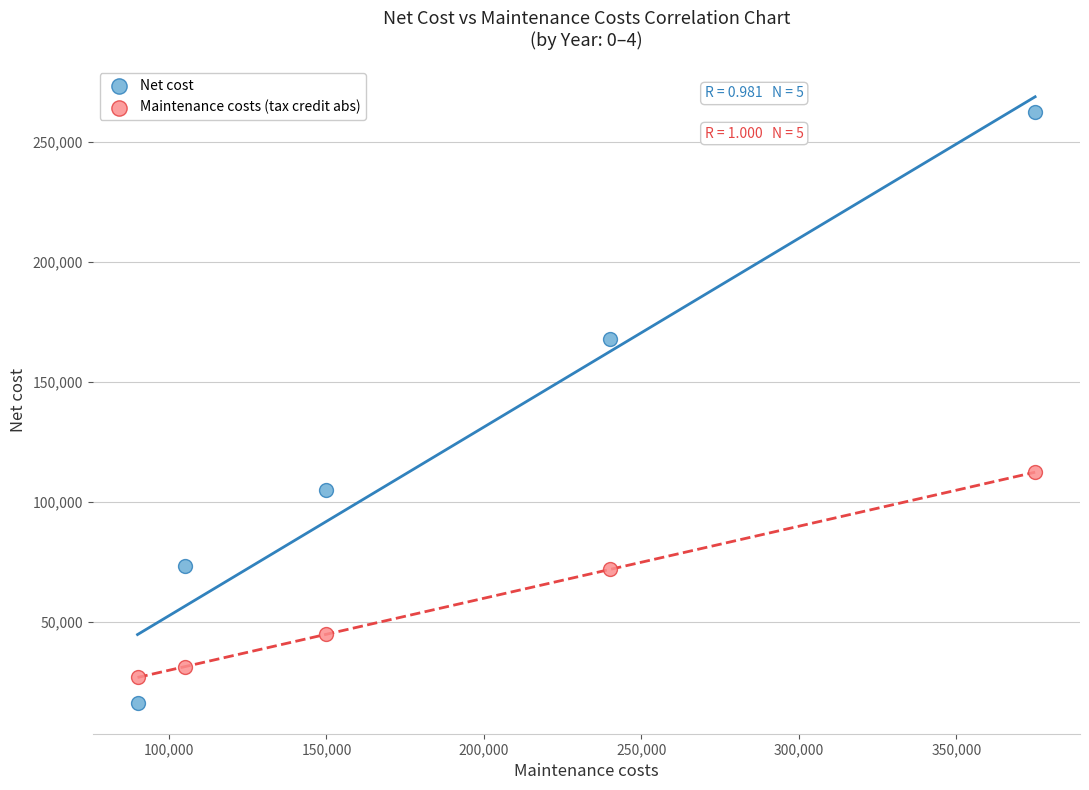

Which series reaches the maximum Y coordinate?

Net cost